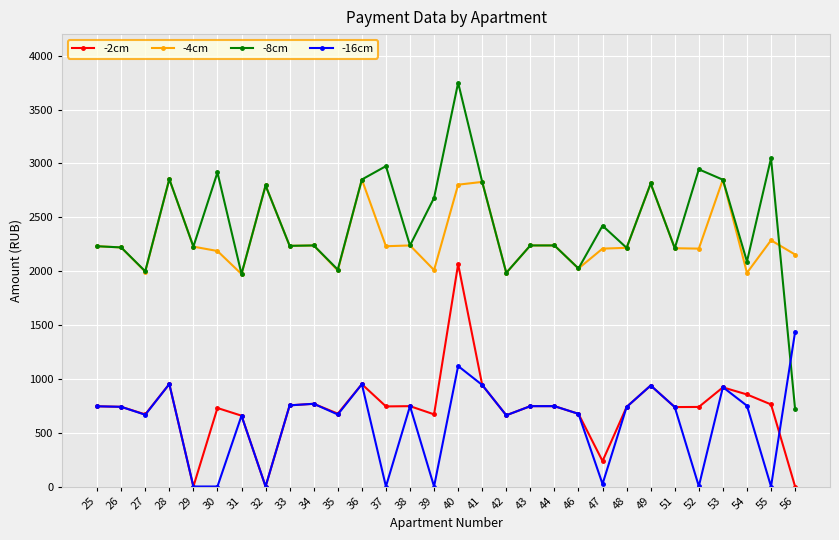

Rank the series by their maximum value, from highest to lowest.

-8cm, -4cm, -2cm, -16cm